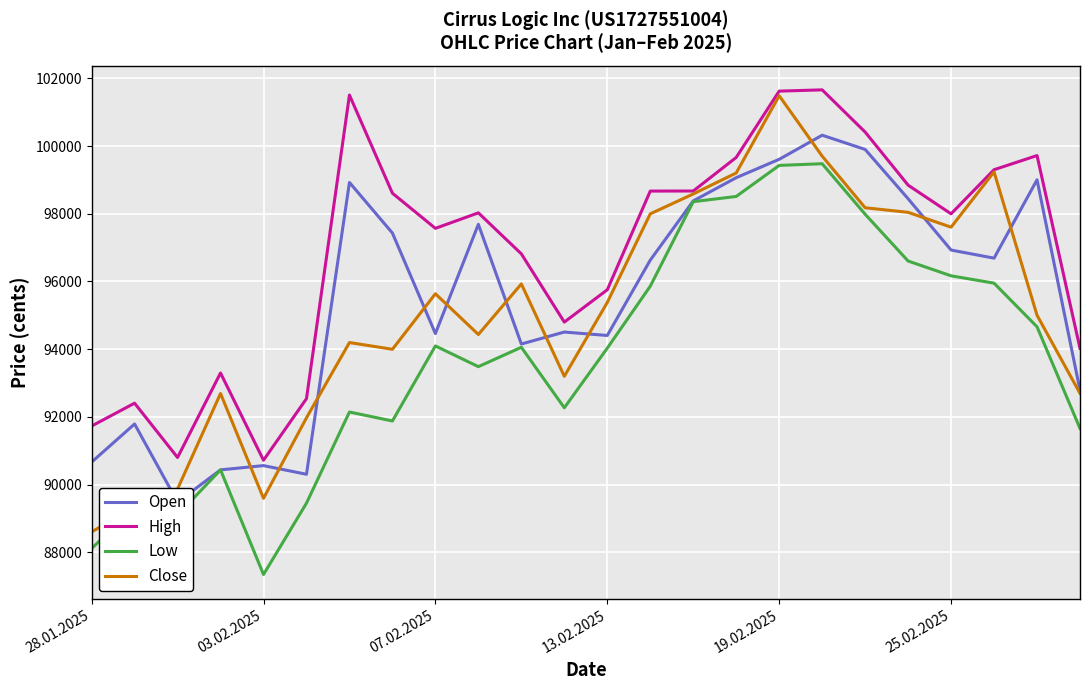

What is the difference between the highest and lowest values at 22?

5058